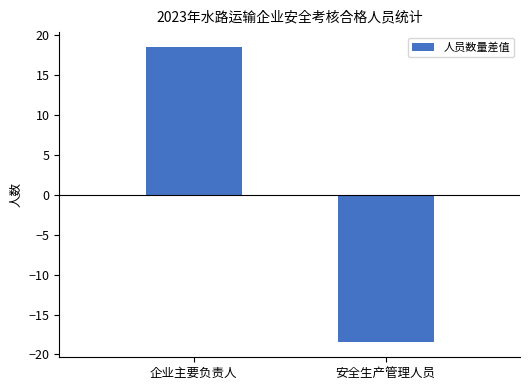

Does the chart contain any negative values?

Yes